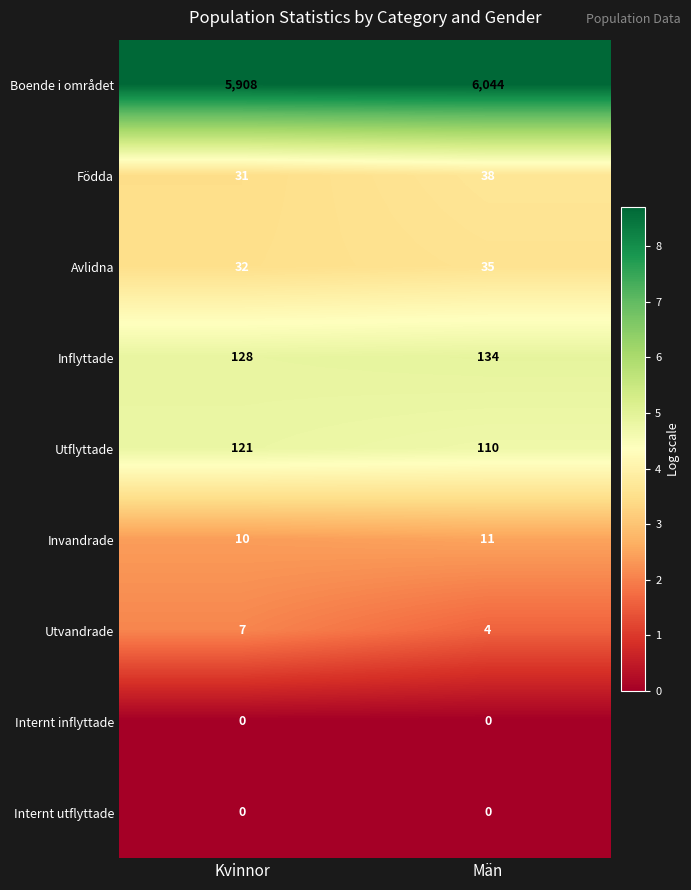

The Boende i området series shows 5908 at Kvinnor. True or false?

True